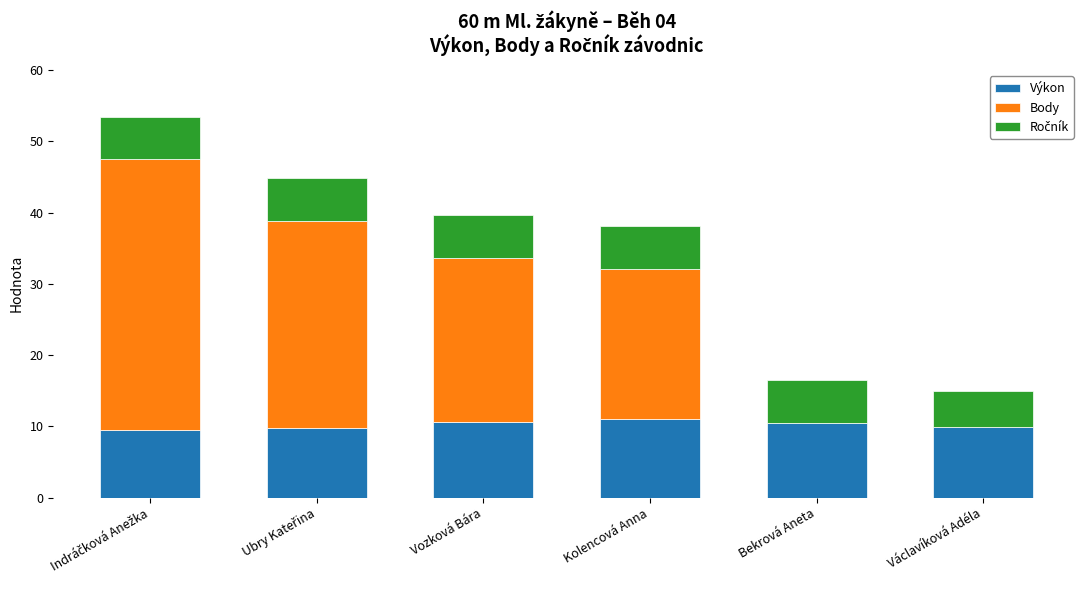

What is the sum of all Výkon values?

61.5